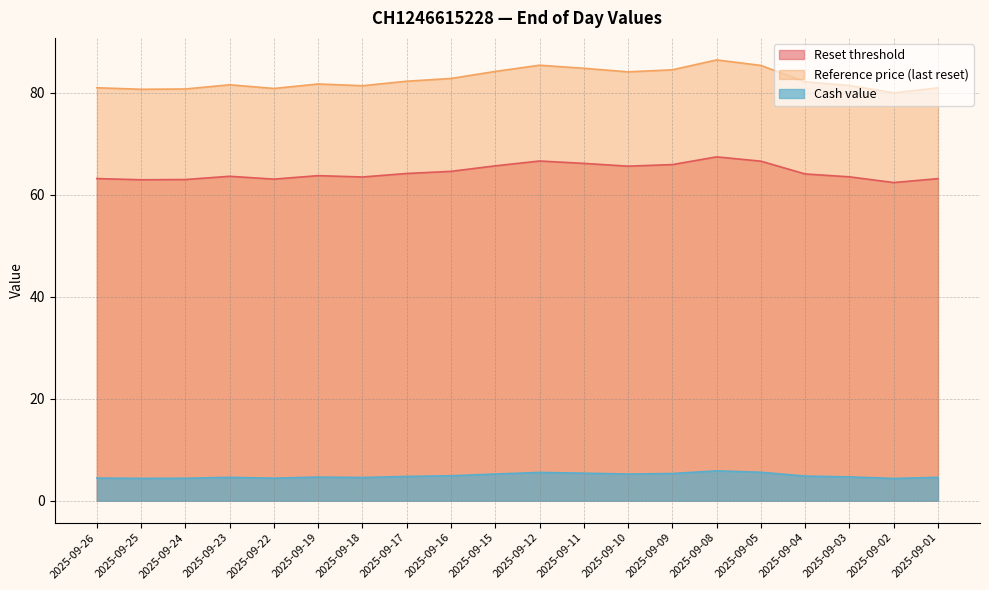

How many lines are shown in the chart?

3